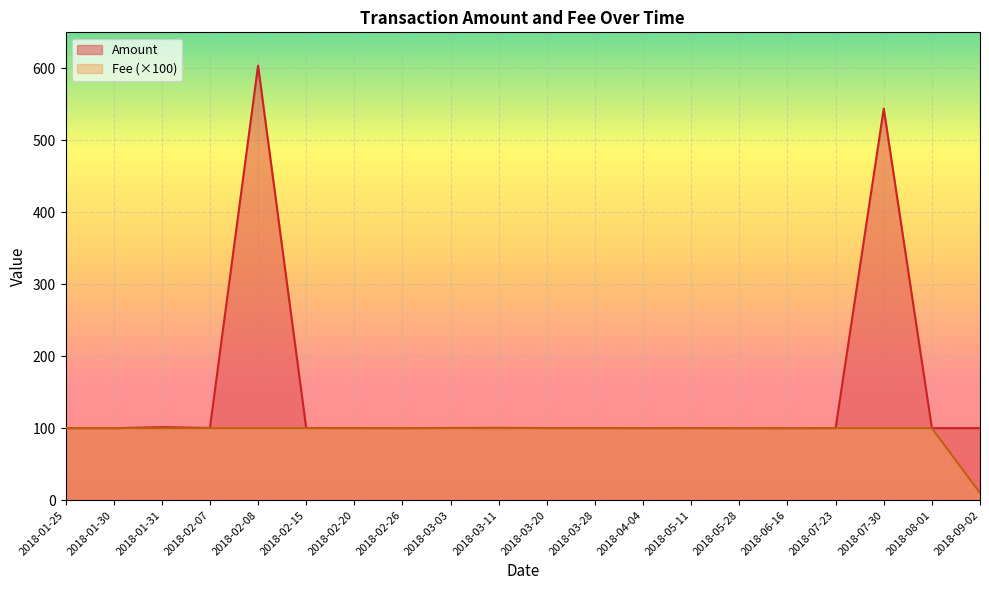

How many lines are shown in the chart?

2